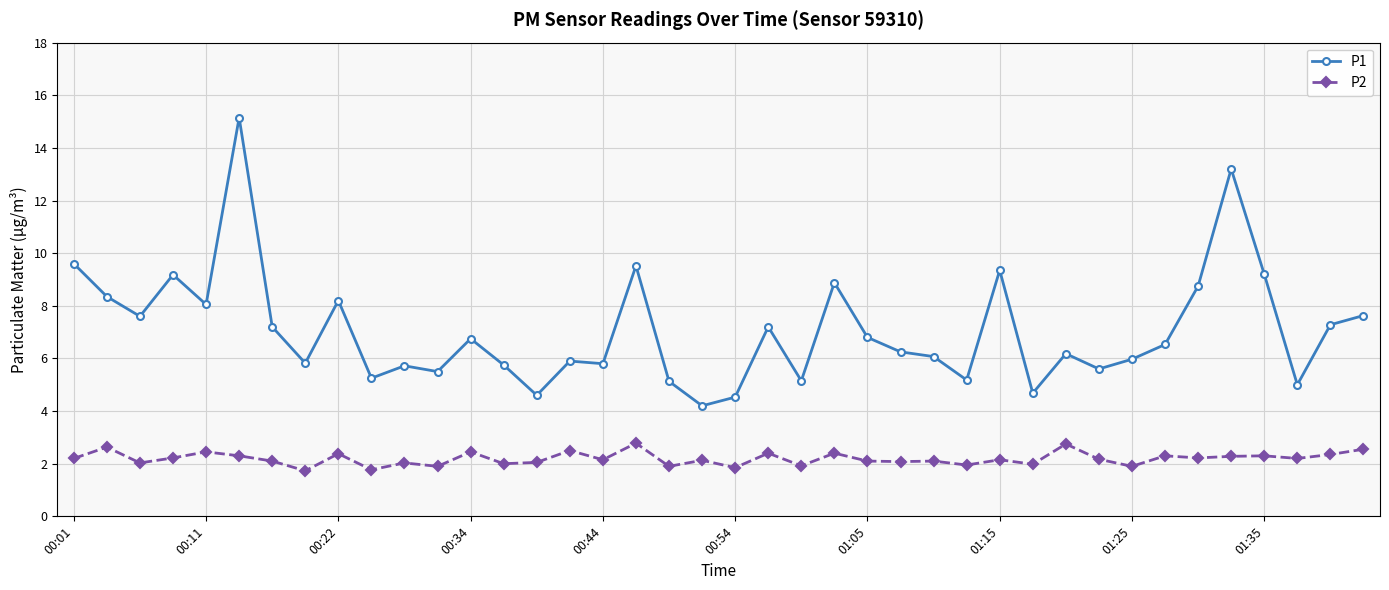

In P1, how many points are higher than both neighbors (excluding endpoints)?

12